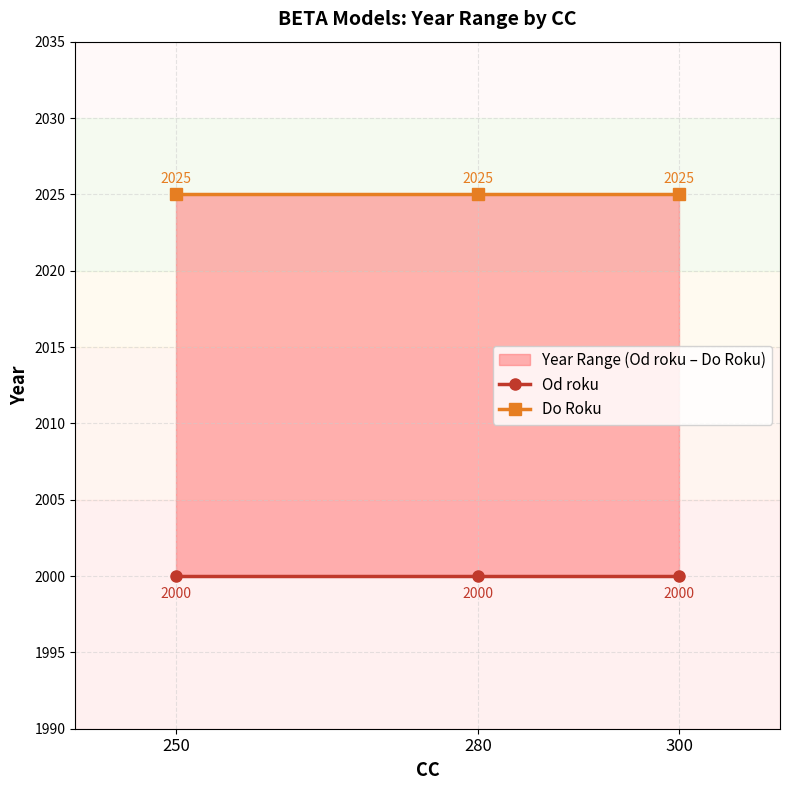

The Do Roku series shows 2025 at 280. True or false?

True